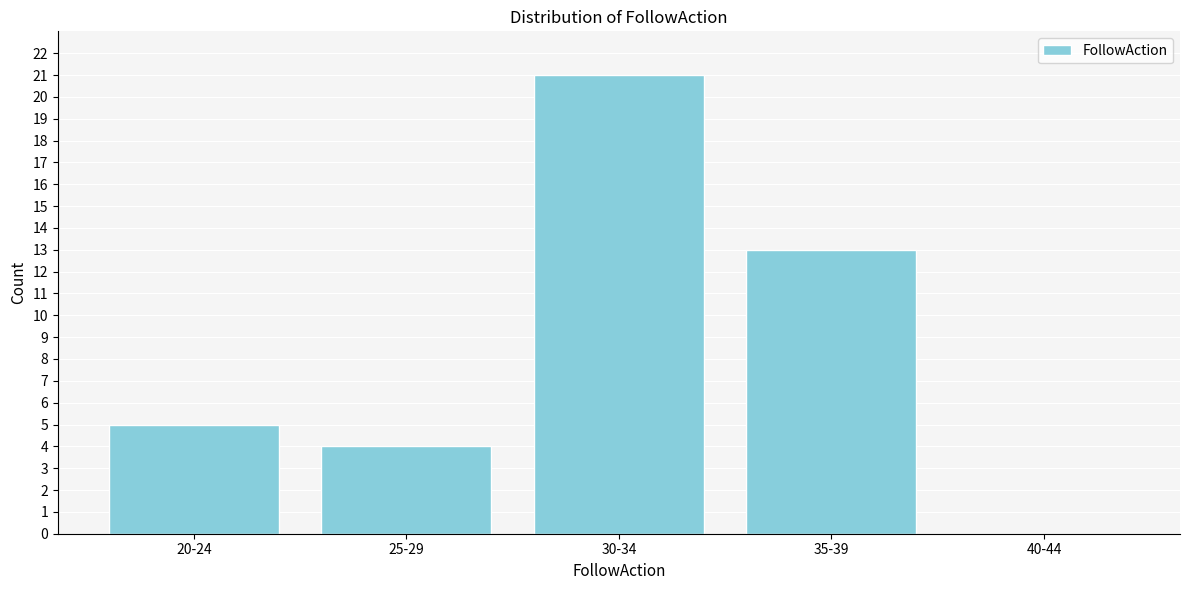

Reading left to right, extract all data points from this chart.

20-24=5	25-29=4	30-34=21	35-39=13	40-44=0